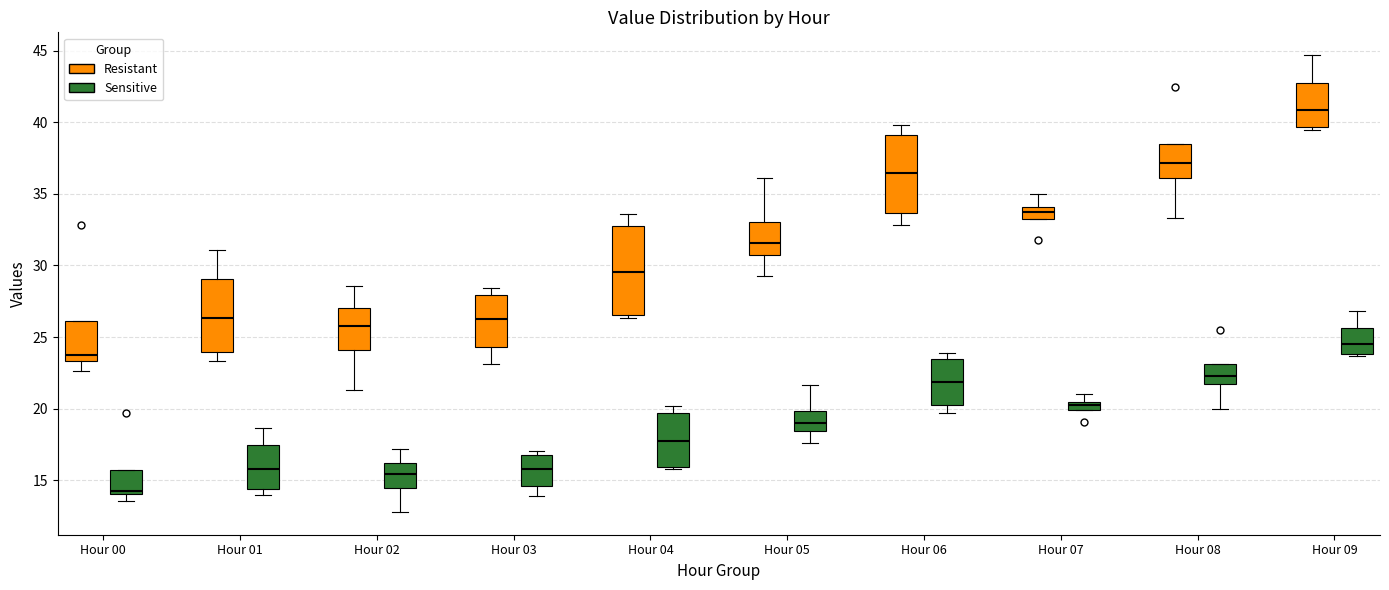

Where is the lower edge of the box for Hour 07 (Sensitive) on the y-axis? The values are not printed on the chart, so give them approximately, as read against the axis.

20.0